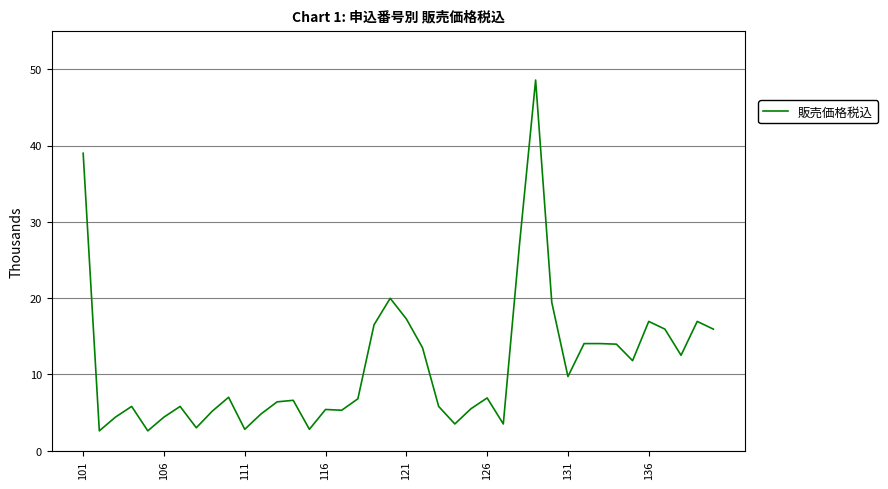

What is the difference between the maximum and minimum values?

46.0